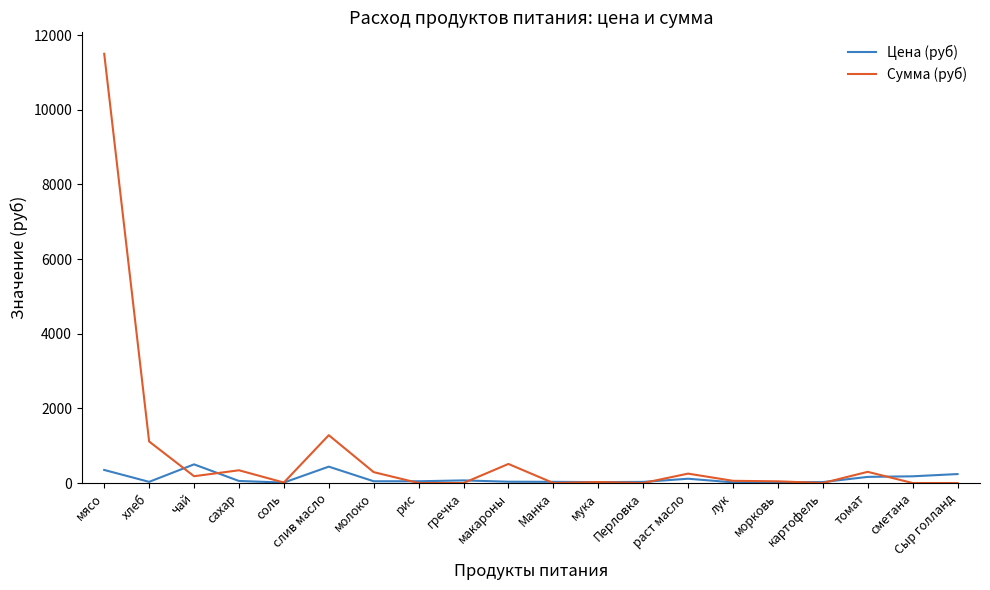

The value of Сумма (руб) at Перловка is 7467.6. True or false?

False